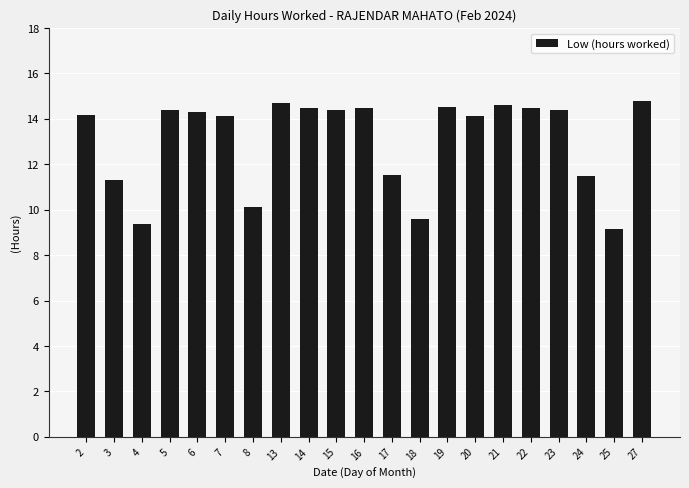

What is the value of the 19th bar from the left?

11.5